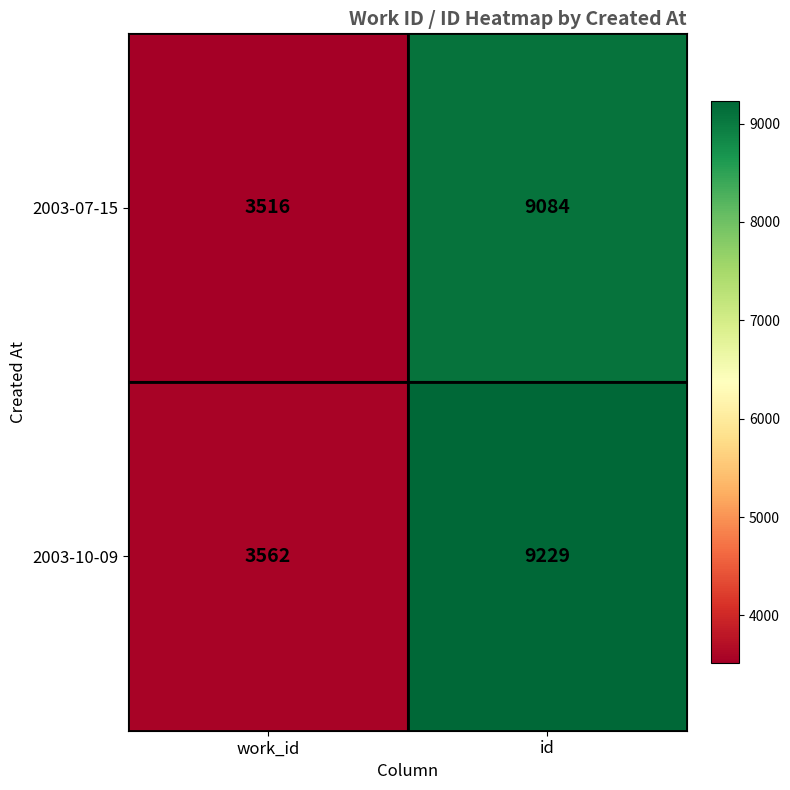

How many distinct data groups are displayed?

2